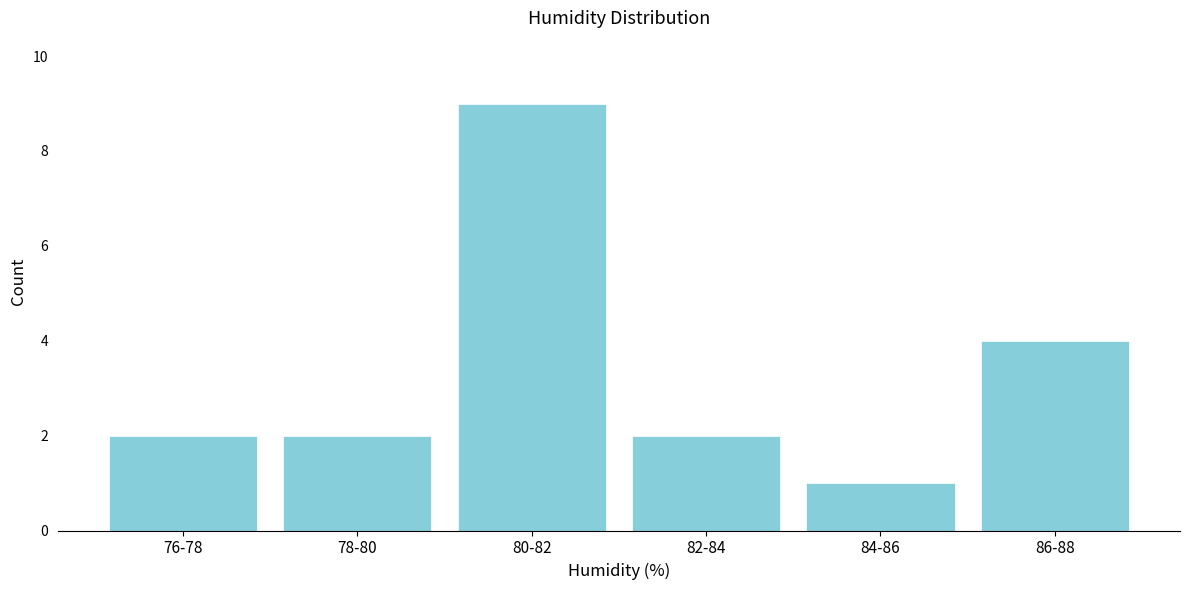

Reading left to right, transcribe all the data shown in this chart.

2	2	9	2	1	4